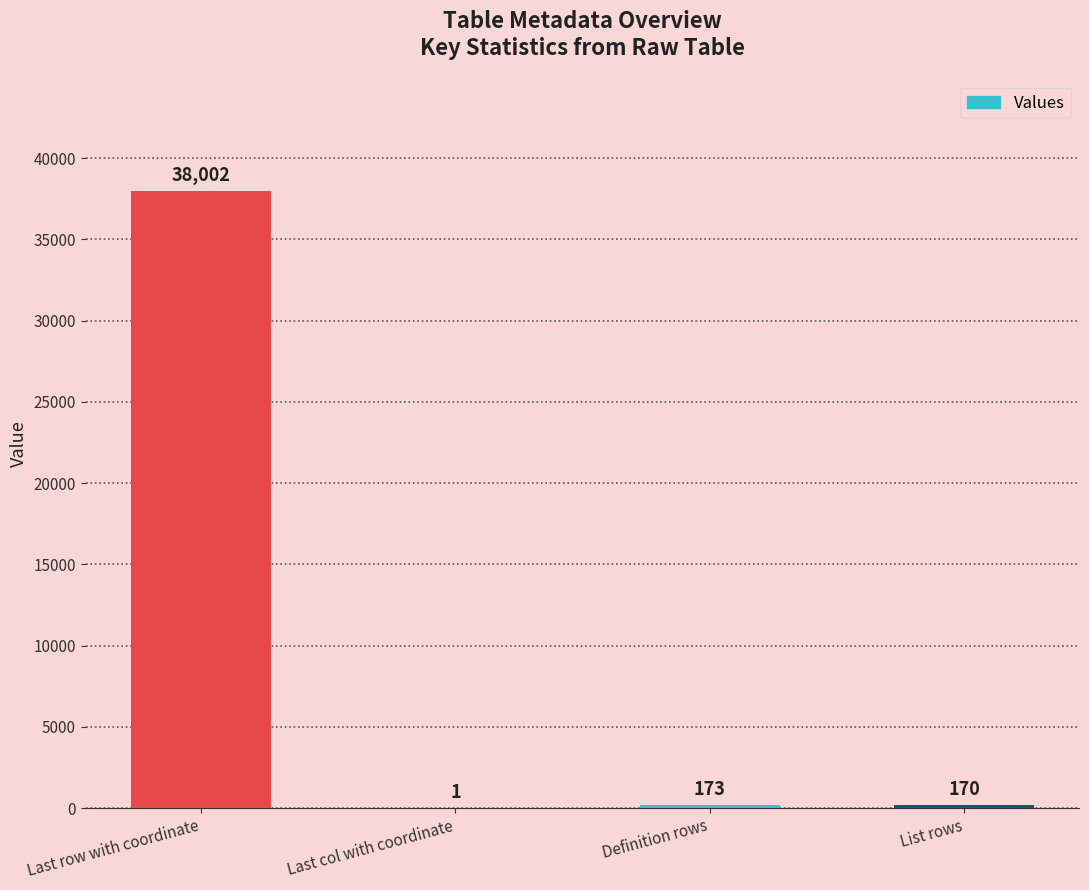

Reading left to right, extract all data points from this chart.

38002	1	173	170